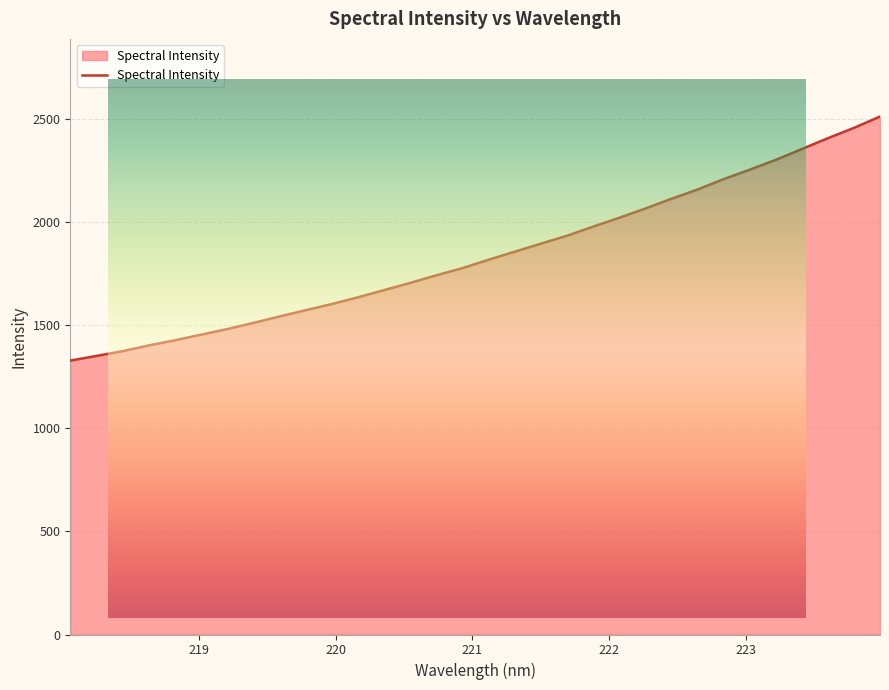

How many lines are shown in the chart?

1